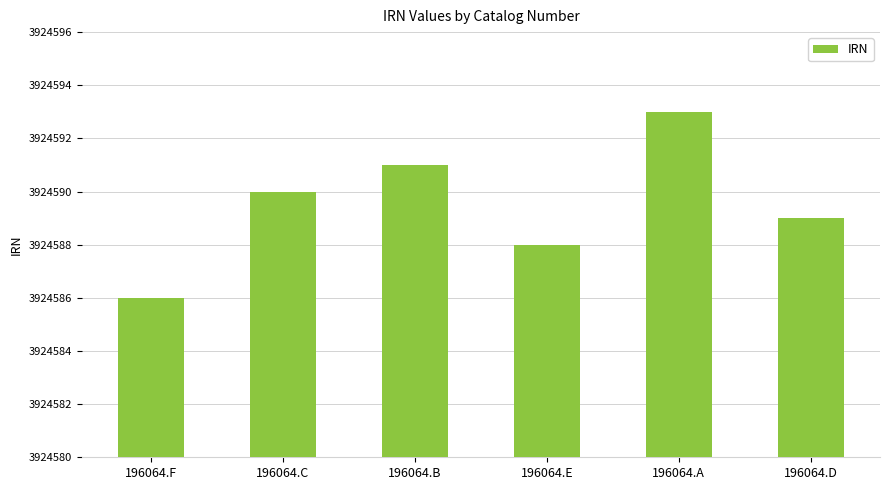

At which category does the chart reach its minimum across all series?

196064.F